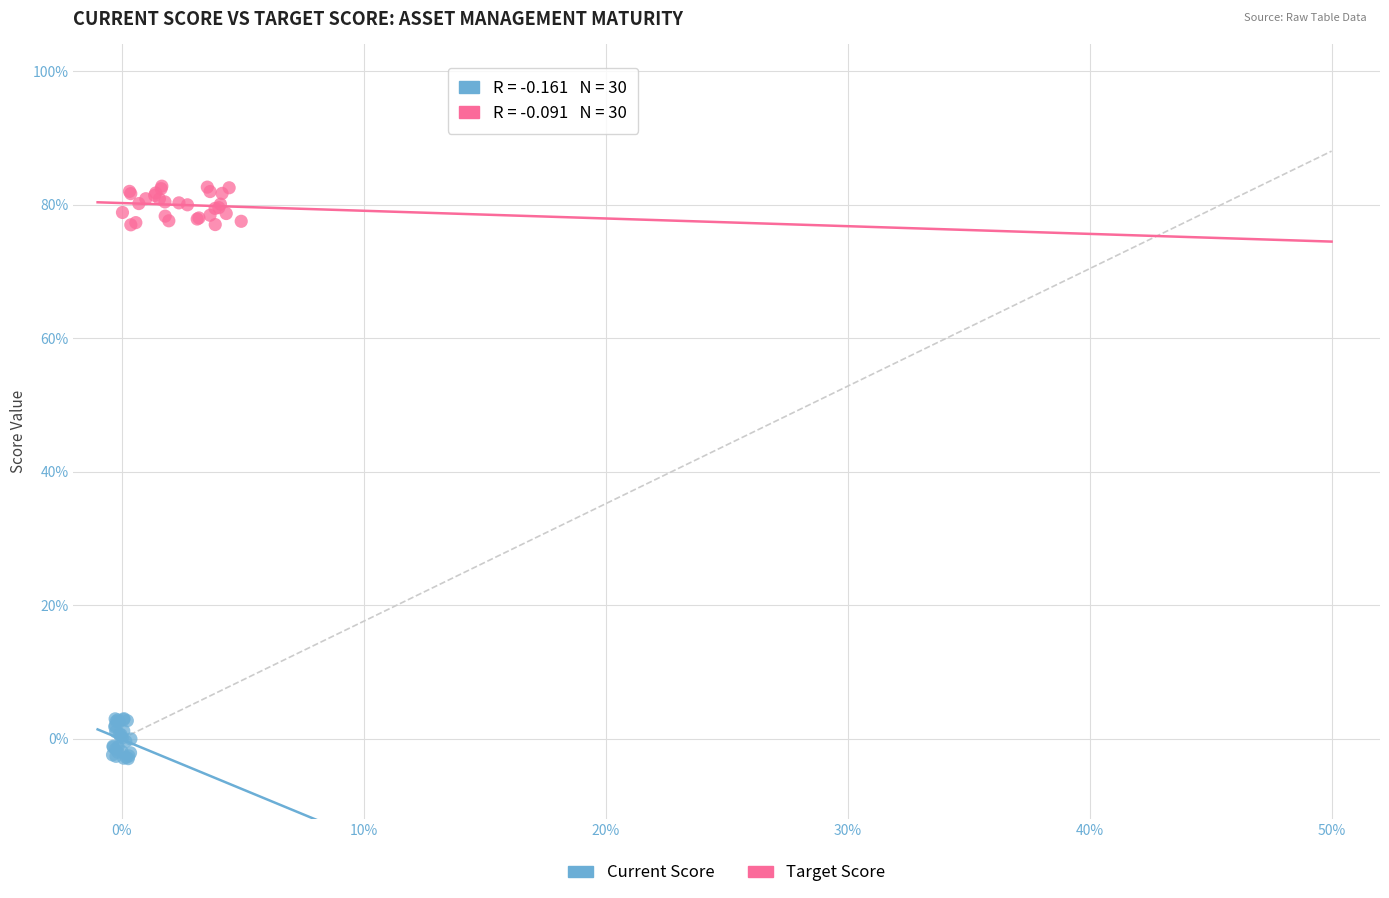

Which series reaches the maximum Y coordinate?

Target Score